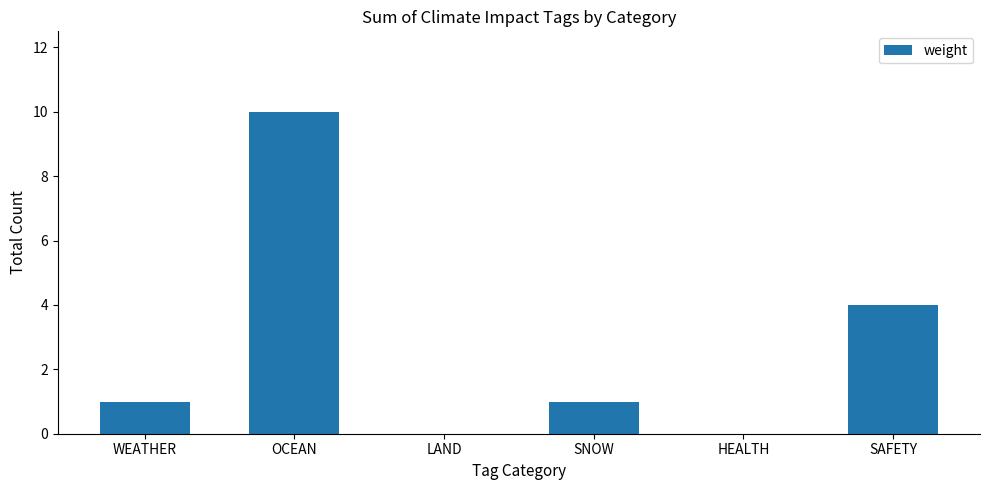

Where is the data nearest to the value 5?

SAFETY